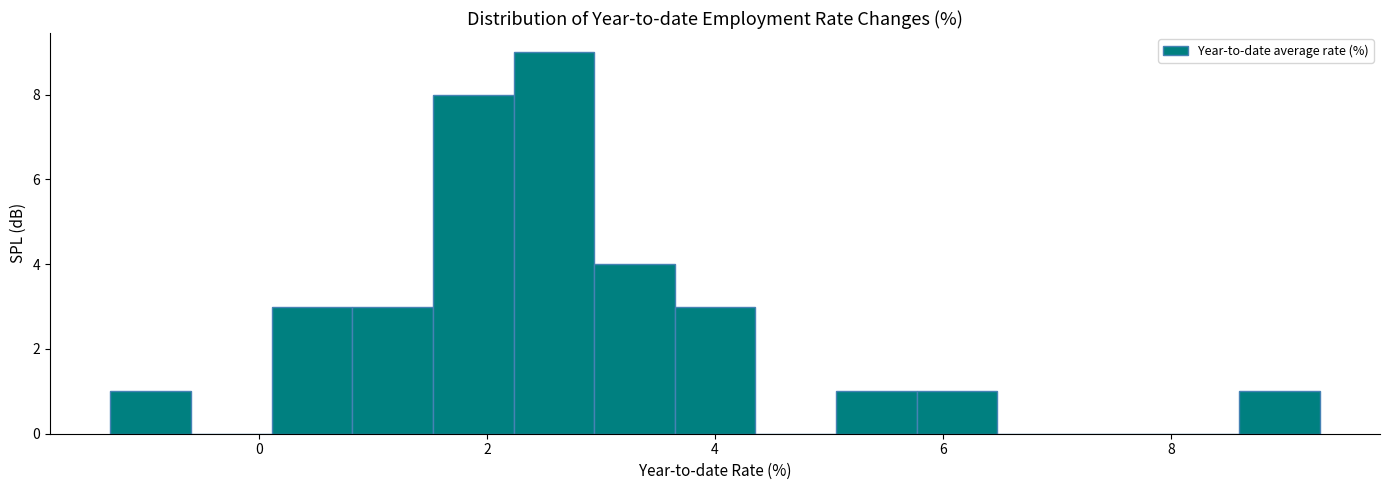

Read against the x-axis, roughly where is the centre of the tallest bar?

2.6